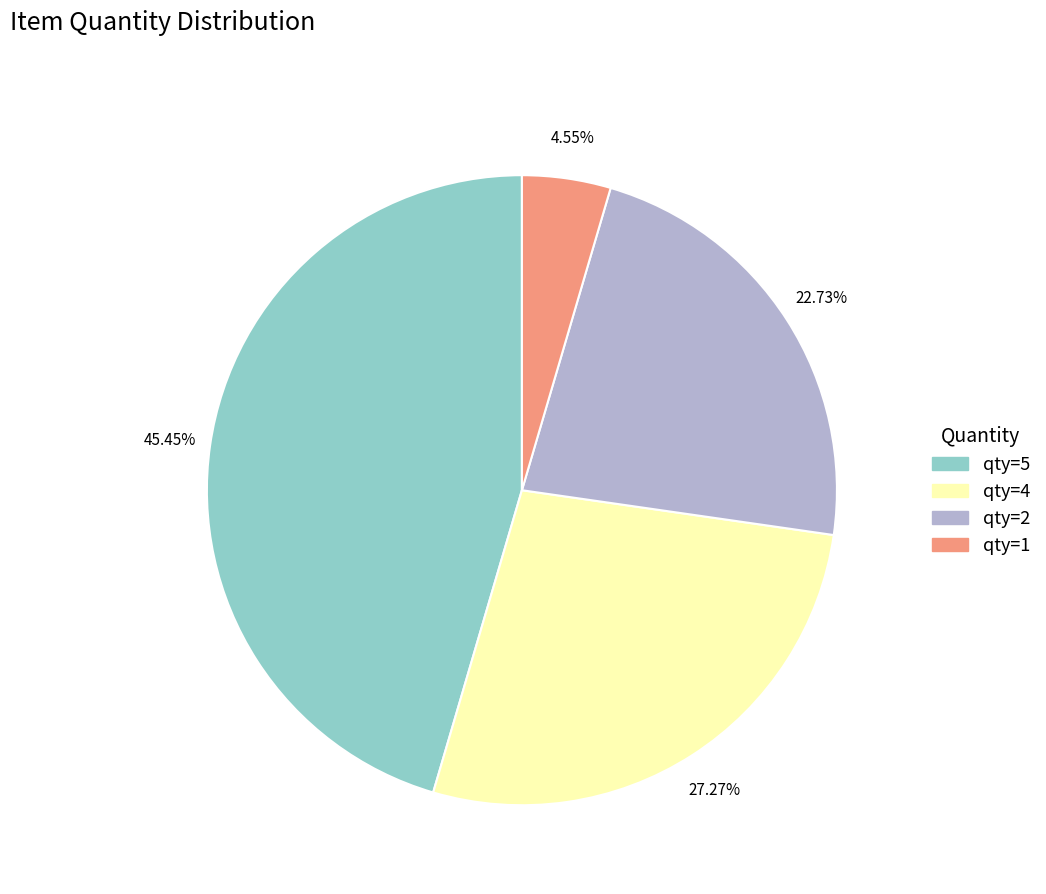

Is there a majority slice in this chart?

No